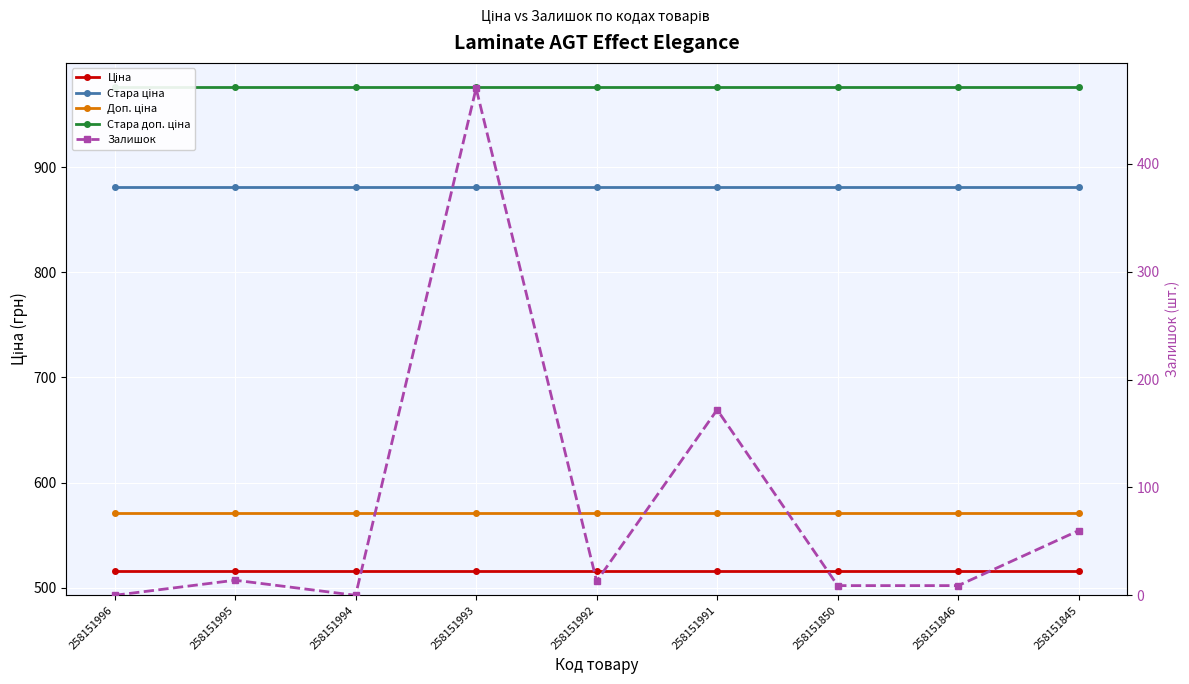

What is the value of the Ціна point at the 7th from the left?

515.8